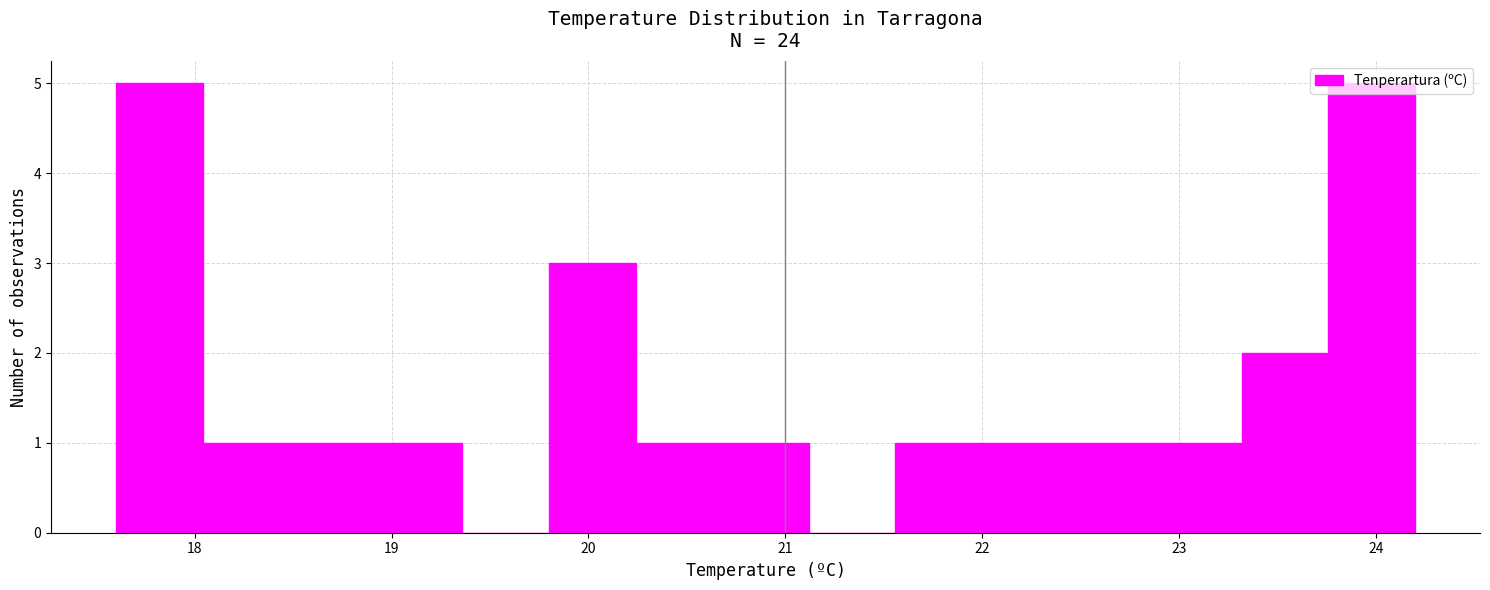

Reading left to right, transcribe this chart: for each bar, give the range it covers on the x-axis and its height. Neither the bar edges nor the heights are printed on the chart, so give them approximately, as read against the axes.

17.60 to 18.04: 5
18.04 to 18.48: 1
18.48 to 18.92: 1
18.92 to 19.36: 1
19.36 to 19.80: 0
19.80 to 20.24: 3
20.24 to 20.68: 1
20.68 to 21.12: 1
21.12 to 21.56: 0
21.56 to 22.00: 1
22.00 to 22.44: 1
22.44 to 22.88: 1
22.88 to 23.32: 1
23.32 to 23.76: 2
23.76 to 24.20: 5